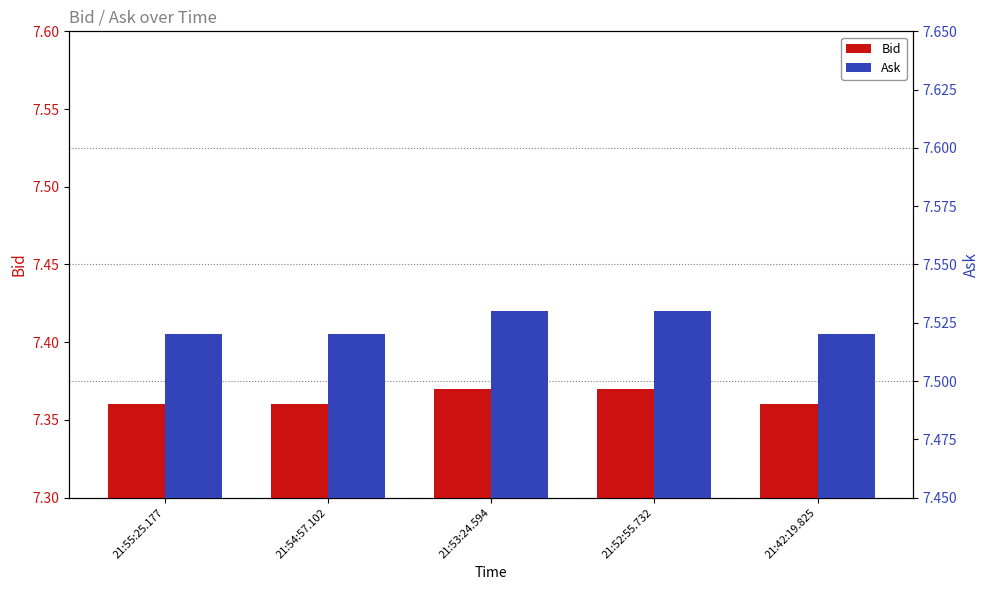

What is the greatest value displayed?

7.5